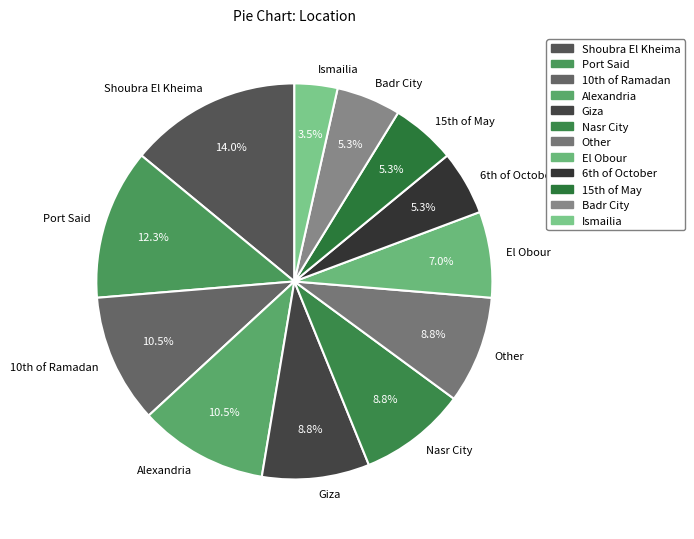

To the nearest percent, what is the average slice percentage?

8%